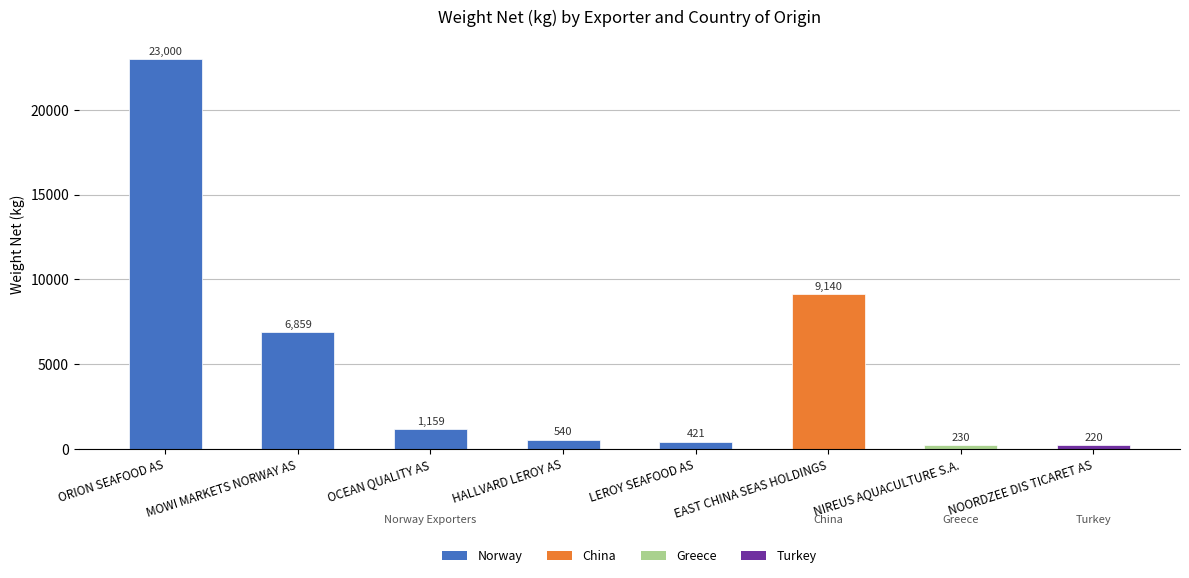

How many bars are there in total?

8